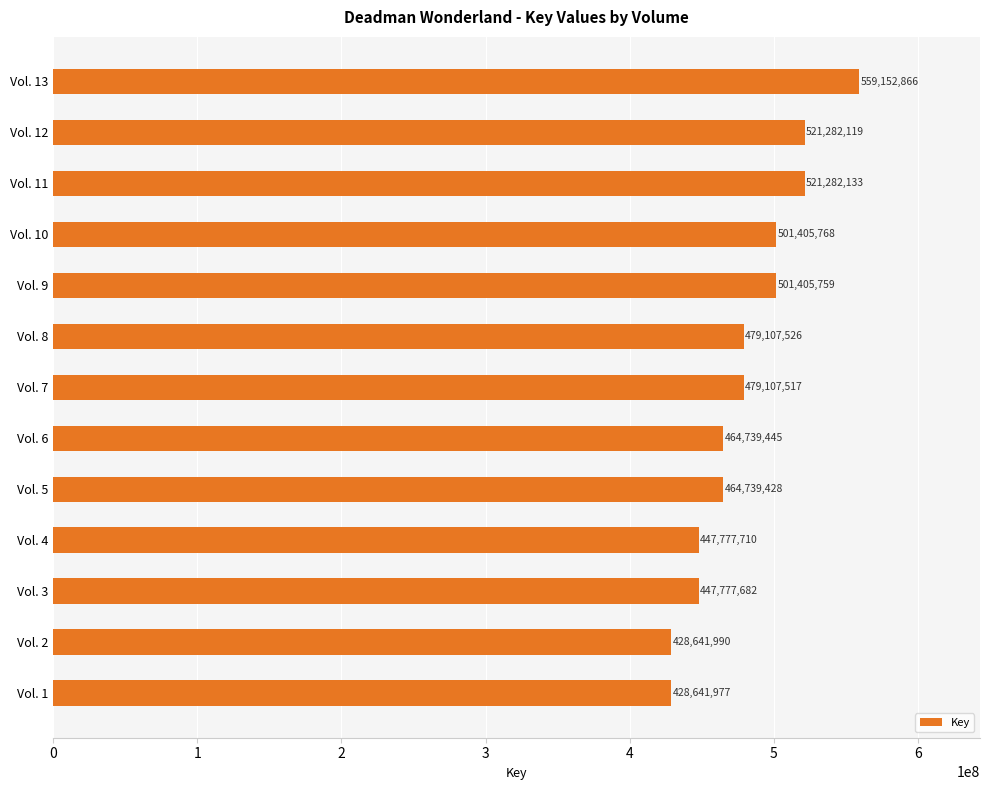

Does the chart contain any negative values?

No